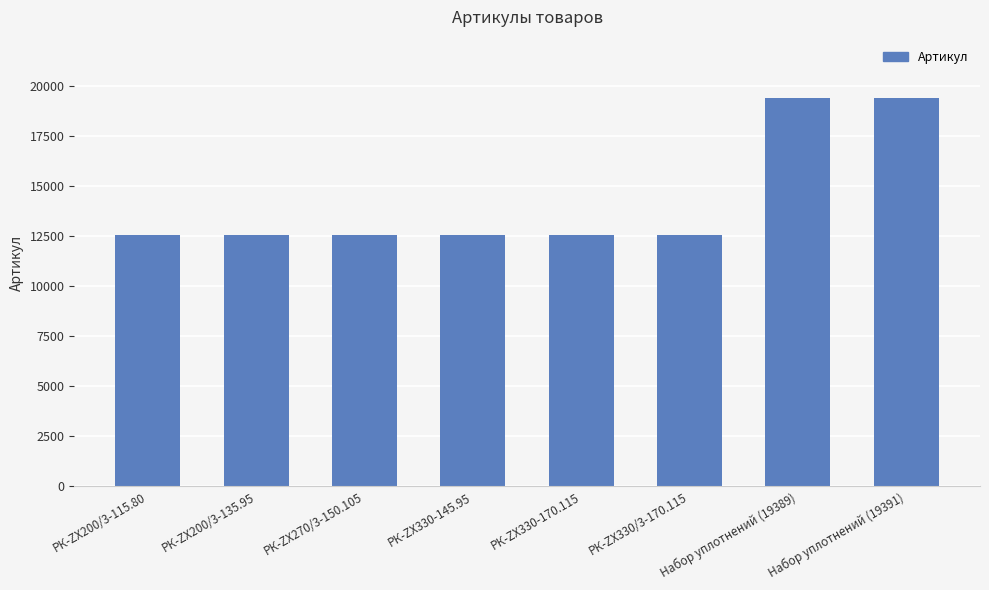

What is the label of the 2nd bar from the right?

Набор уплотнений (19389)